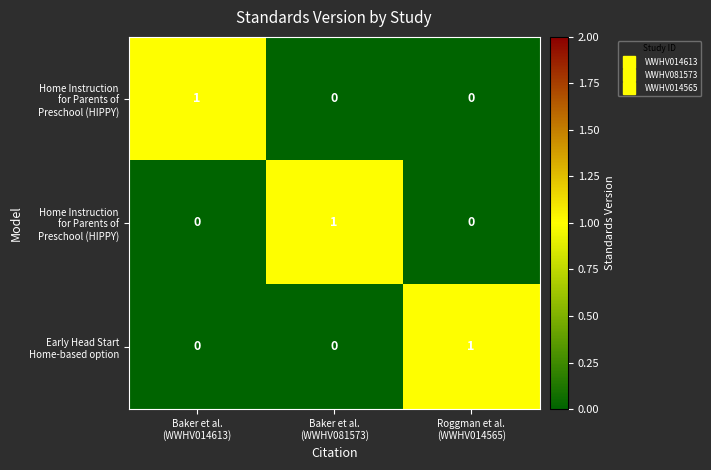

Which has a higher value, Roggman et al.
(WWHV014565) or Baker et al.
(WWHV014613)?

Baker et al.
(WWHV014613)